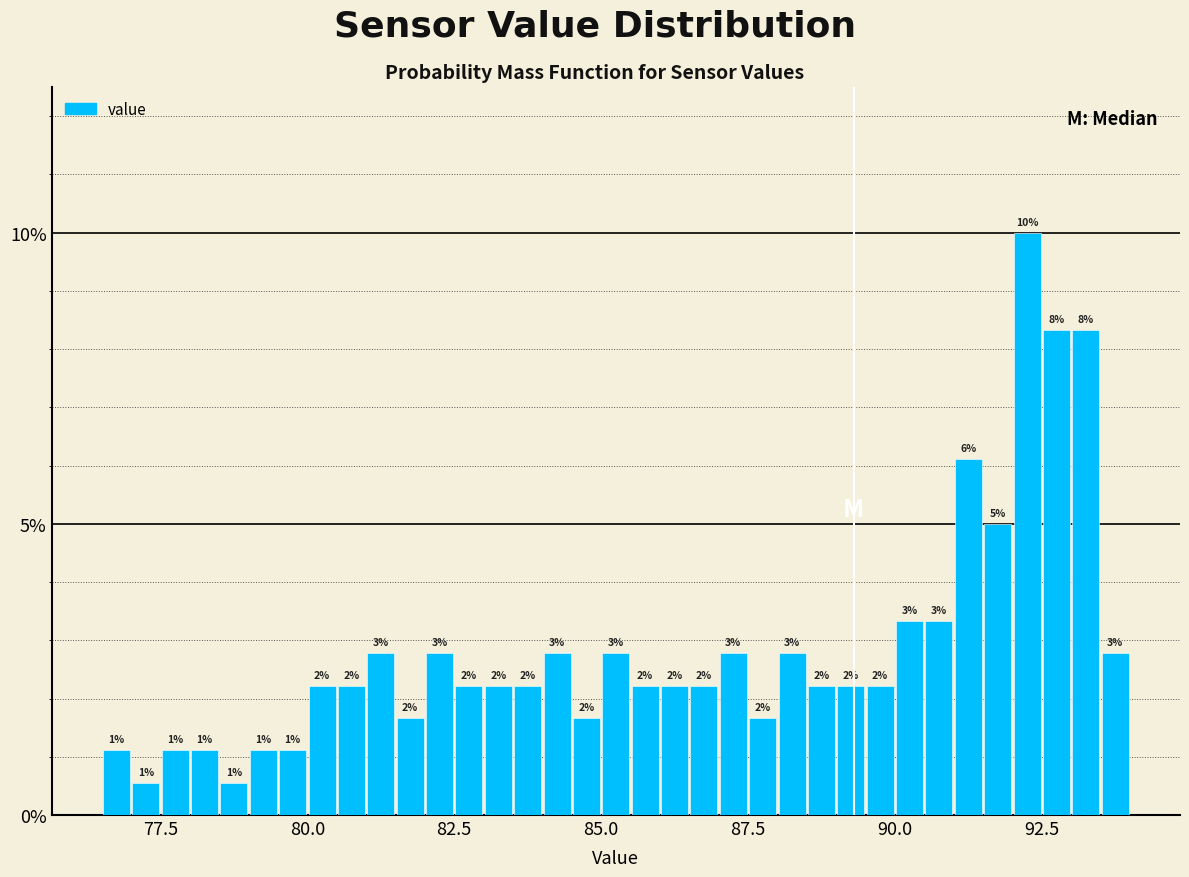

Around what value on the x-axis is the tallest bar? Give the approximate position of its centre, as read against the axis.

92.5